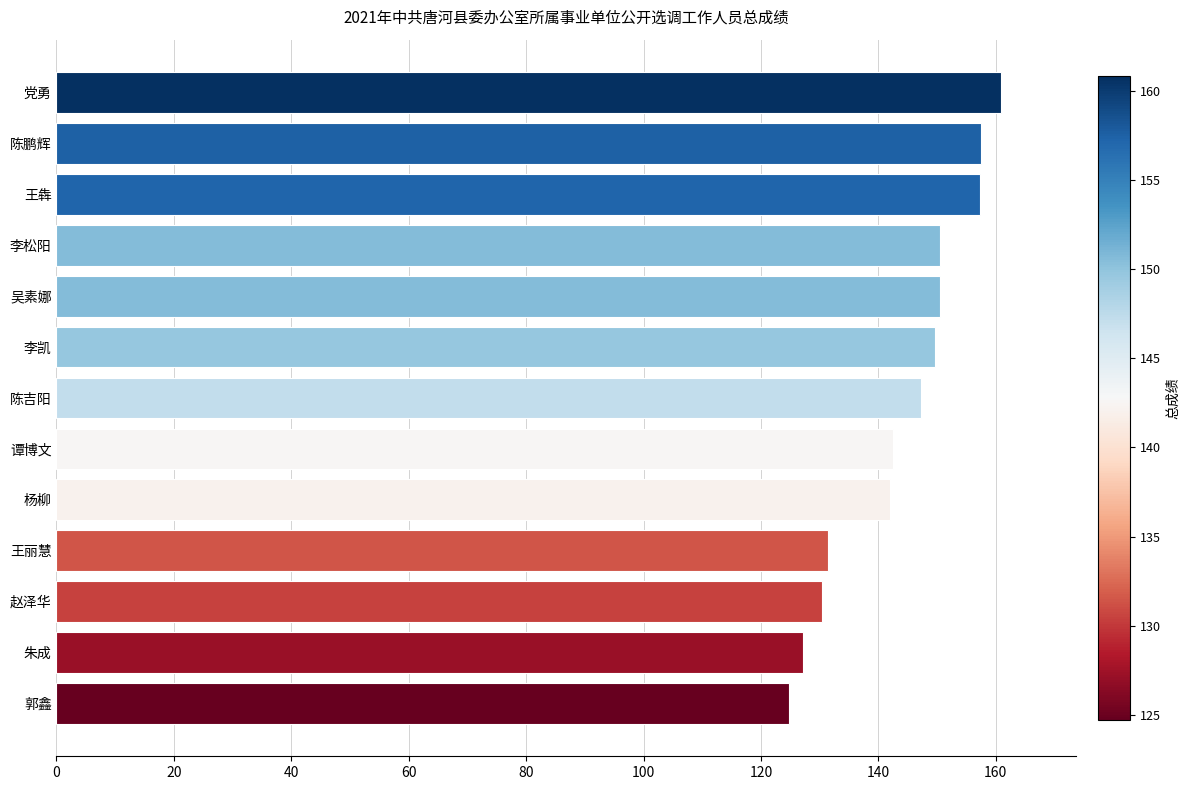

The chart shows a value of 149.7 at 李凯. True or false?

True